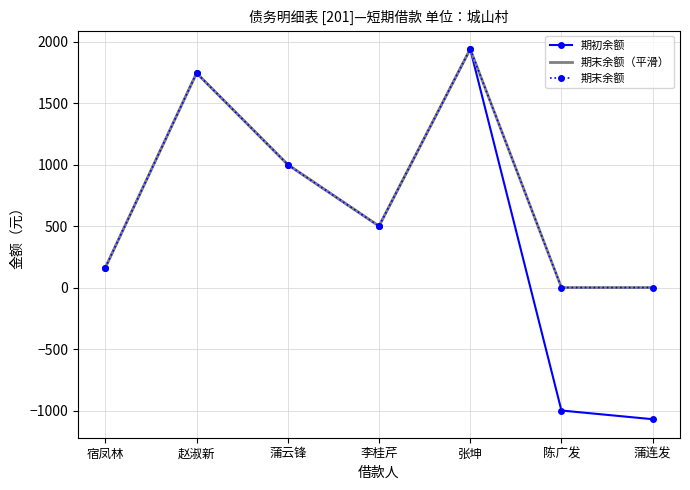

How many values in 期初余额 are above zero?

5